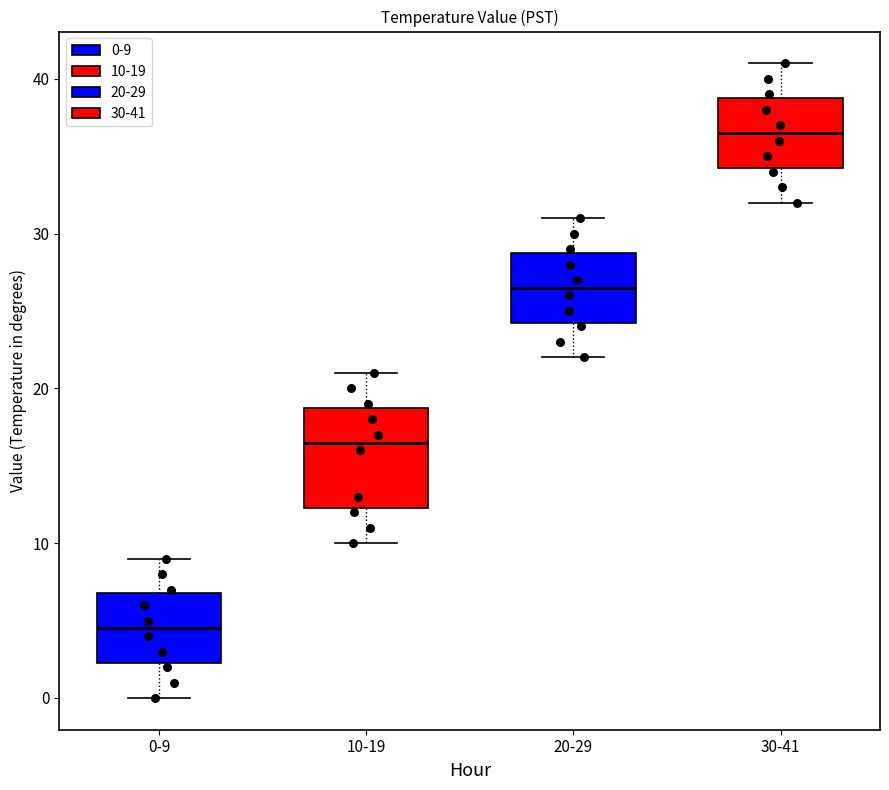

Which box's median line is the highest?

30-41